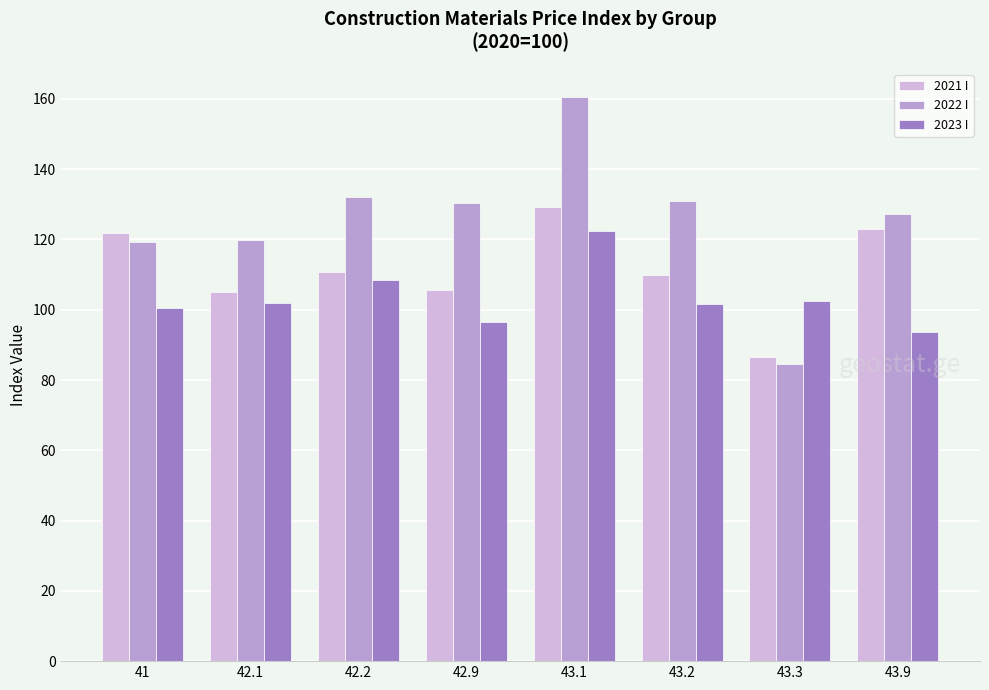

How many data points does each series have?

8